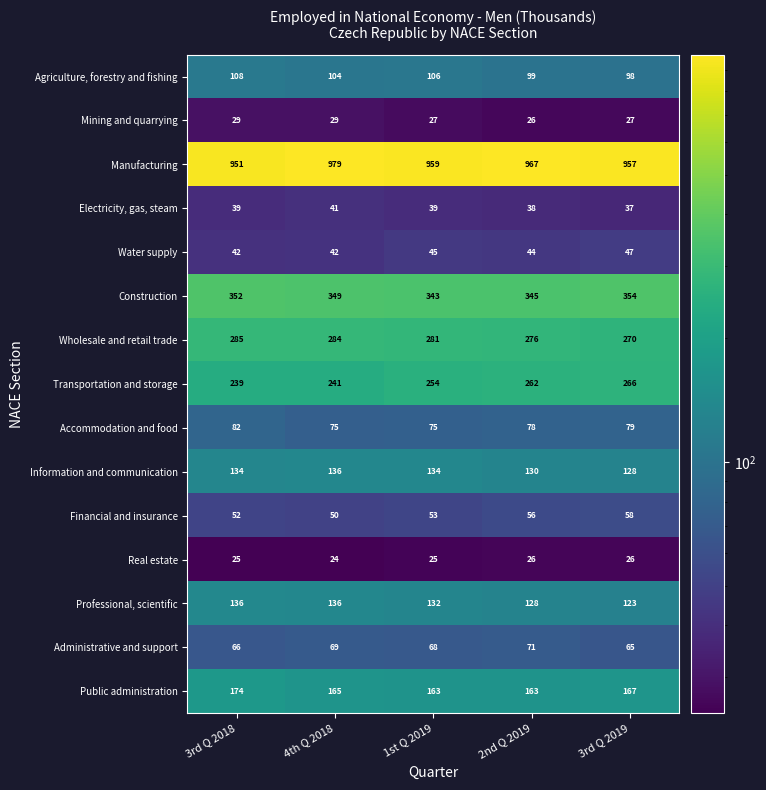

What is the total value across all series at 1st Q 2019?

2704